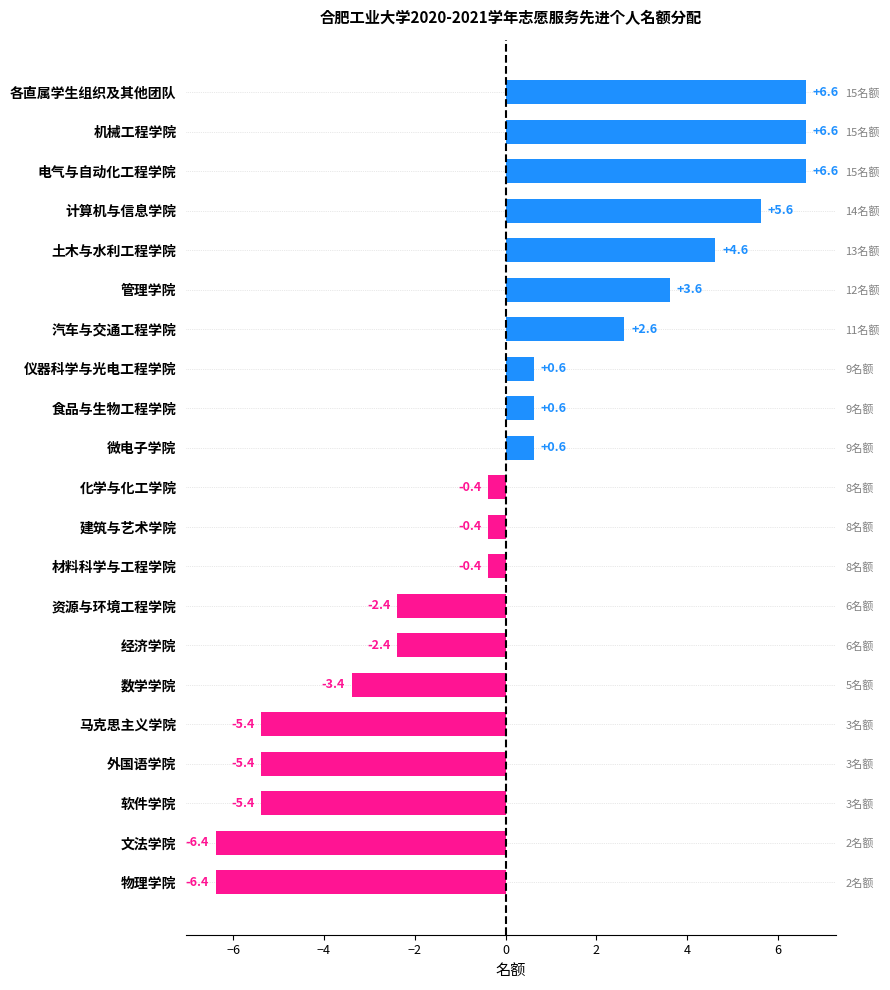

What position from the right is 材料科学与工程学院?

13